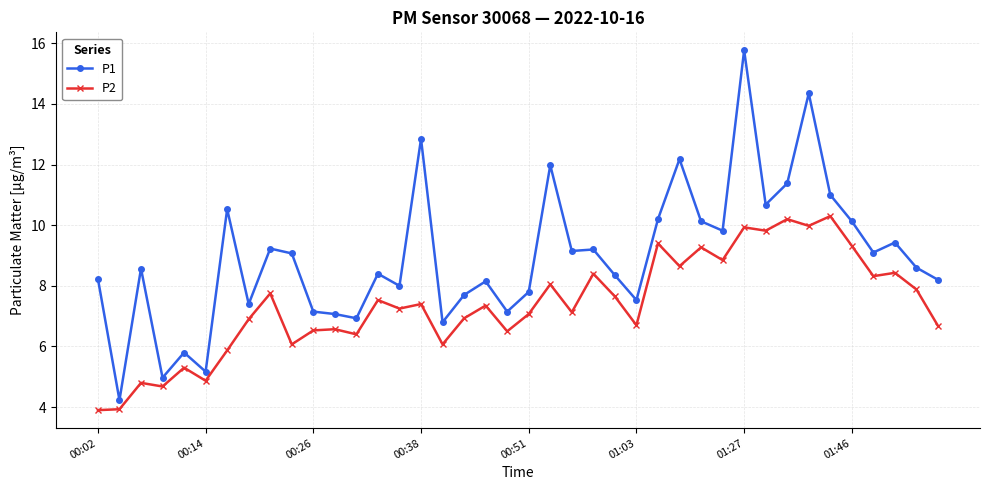

What is the lowest value of the P1 series?

4.2